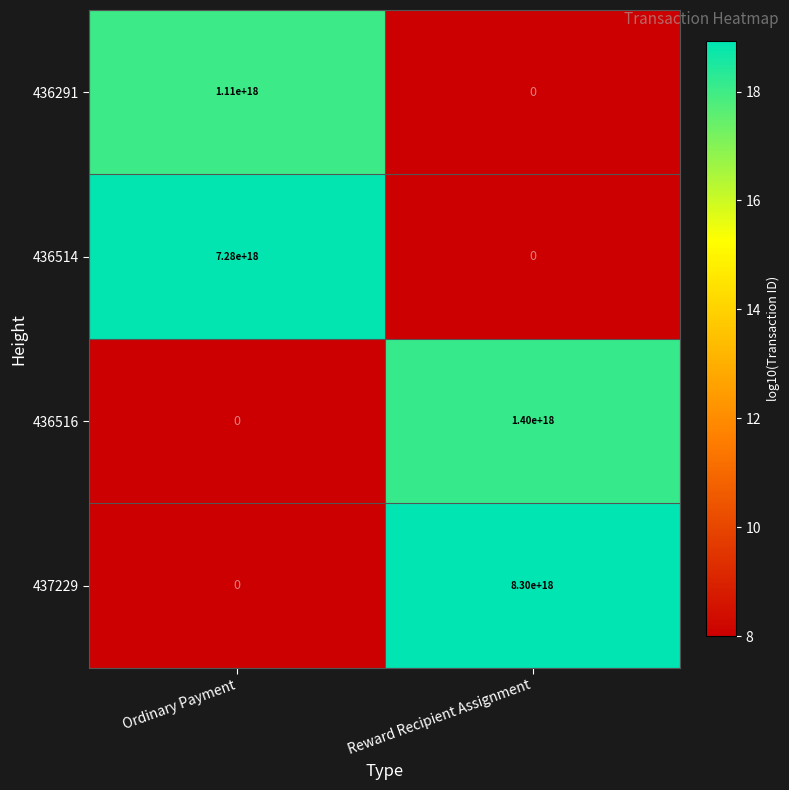

At how many categories does at least one series exceed 9?

2